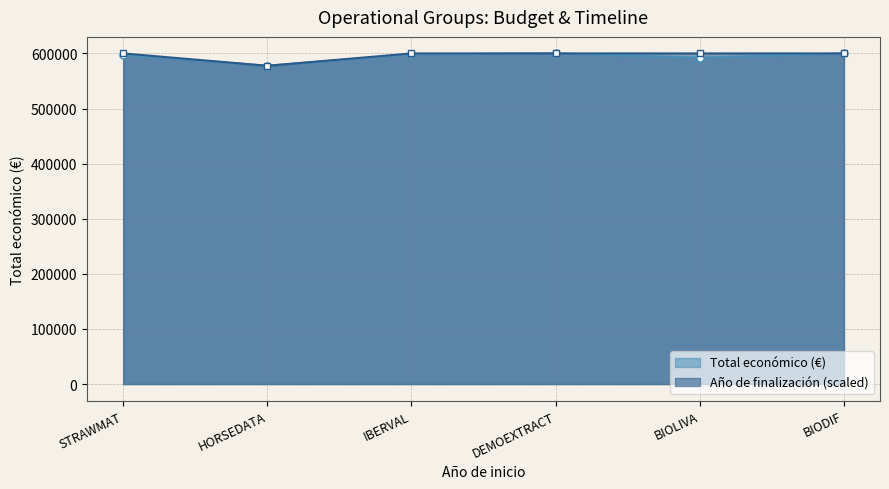

Which series changed the most between DEMOEXTRACT and BIOLIVA?

Total económico